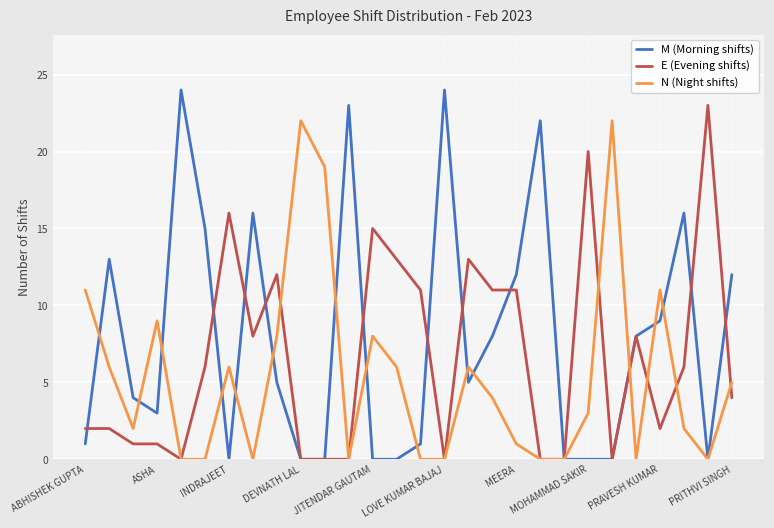

What is the highest value of the E (Evening shifts) series?

23